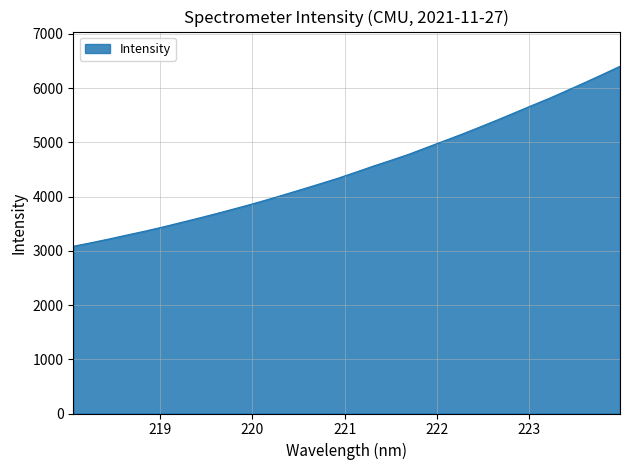

What is the sum of all values?

144615.3